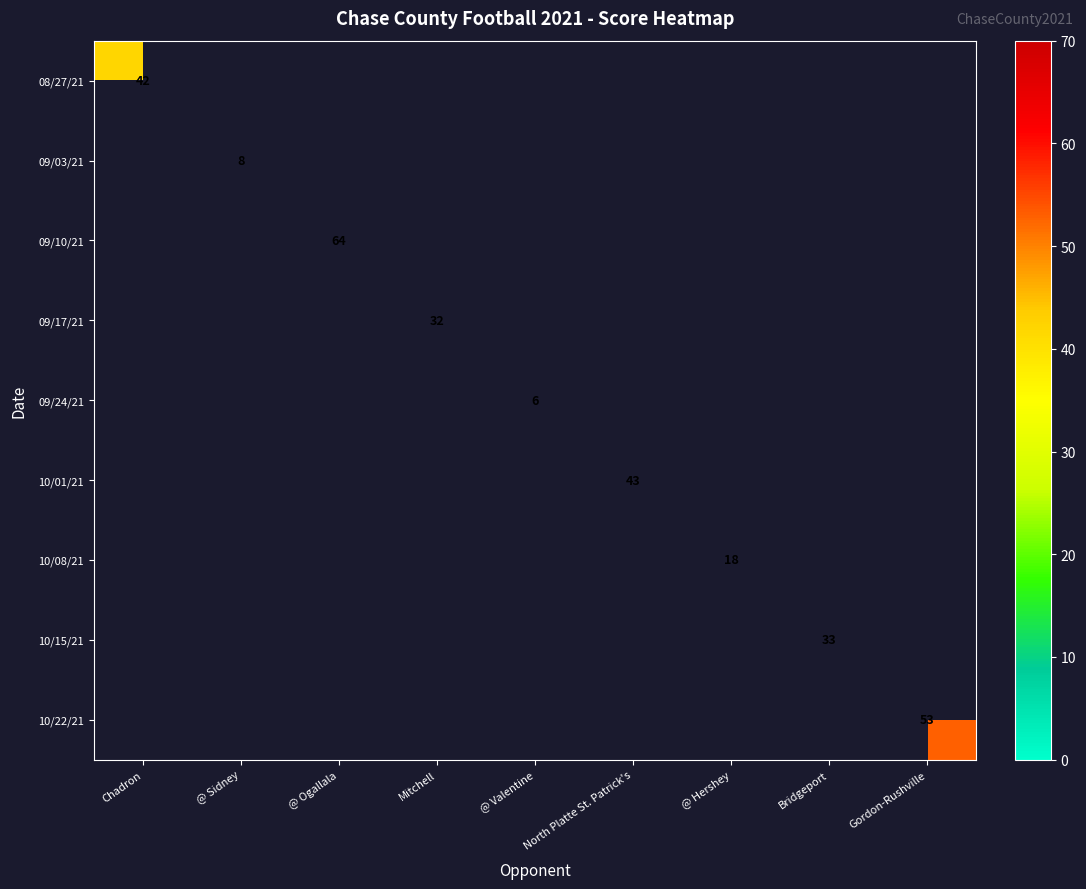

Is it true that 09/10/21 equals 64 at @ Ogallala?

True